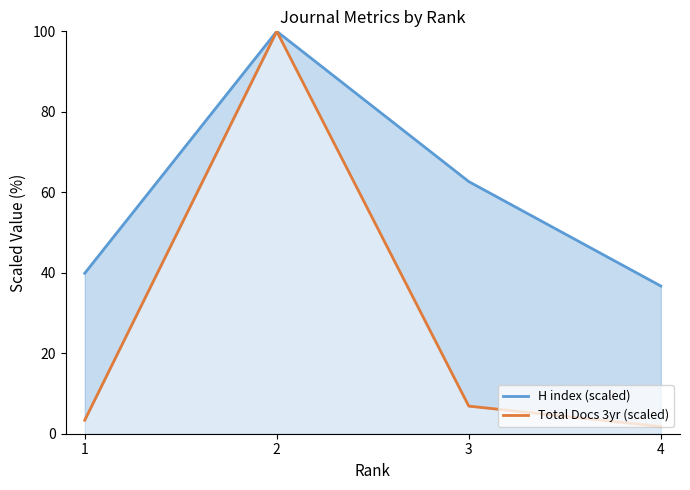

What is the smallest value displayed?

1.8